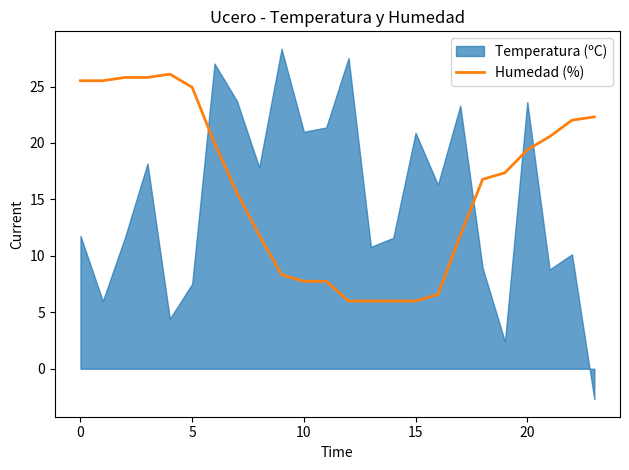

Does the chart have visible grid lines?

No